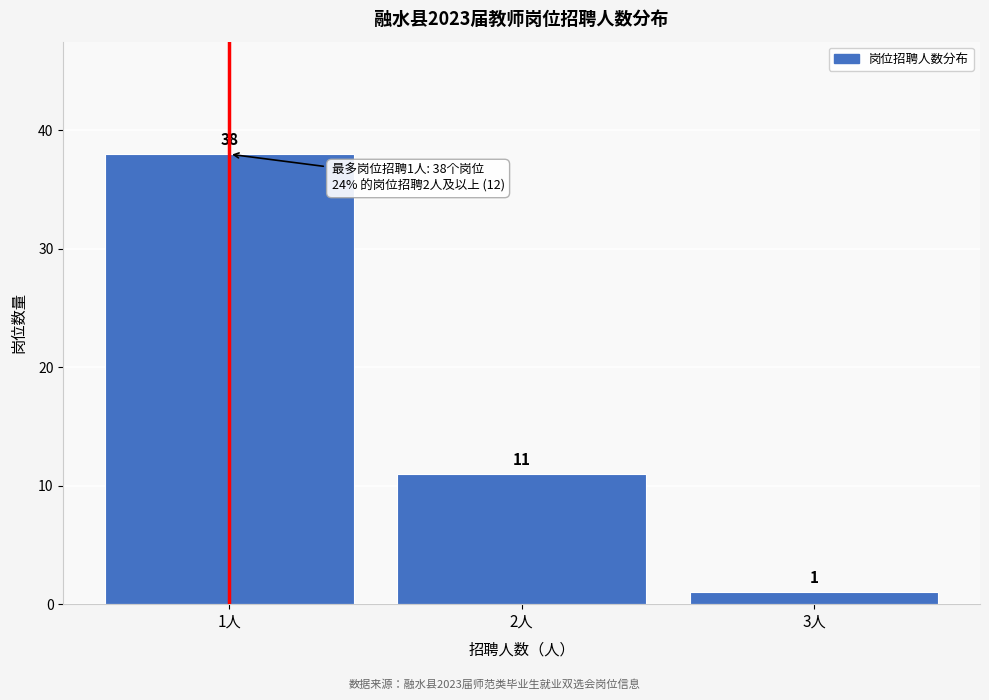

Reading right to left, list all the values displayed in this chart.

3人=1	2人=11	1人=38